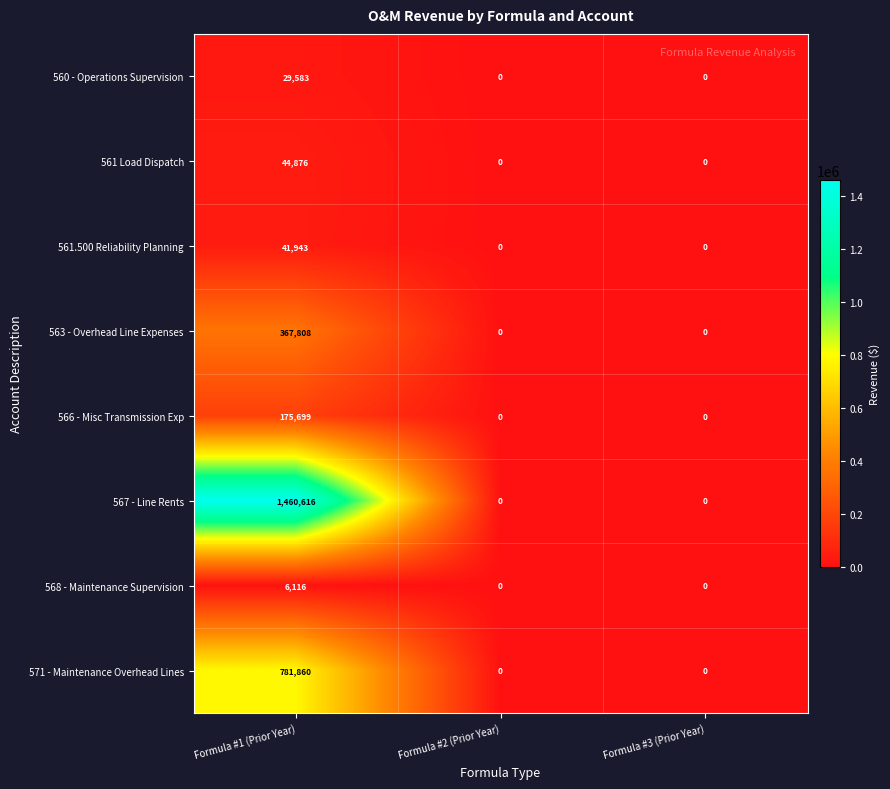

What is the maximum value for 566 - Misc Transmission Exp?

175699